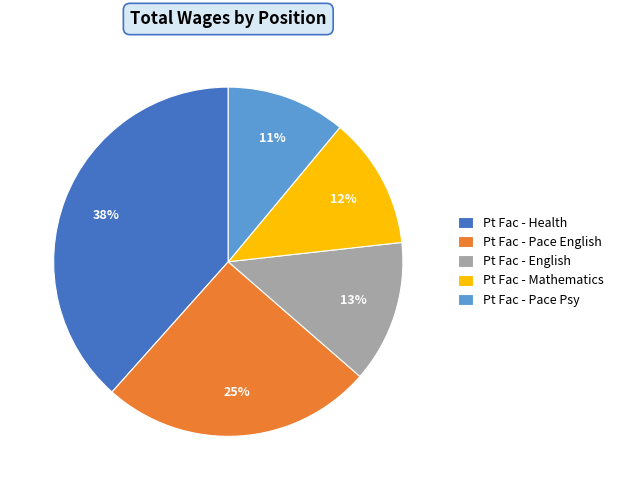

To the nearest percent, what portion does Pt Fac - English represent?

13%